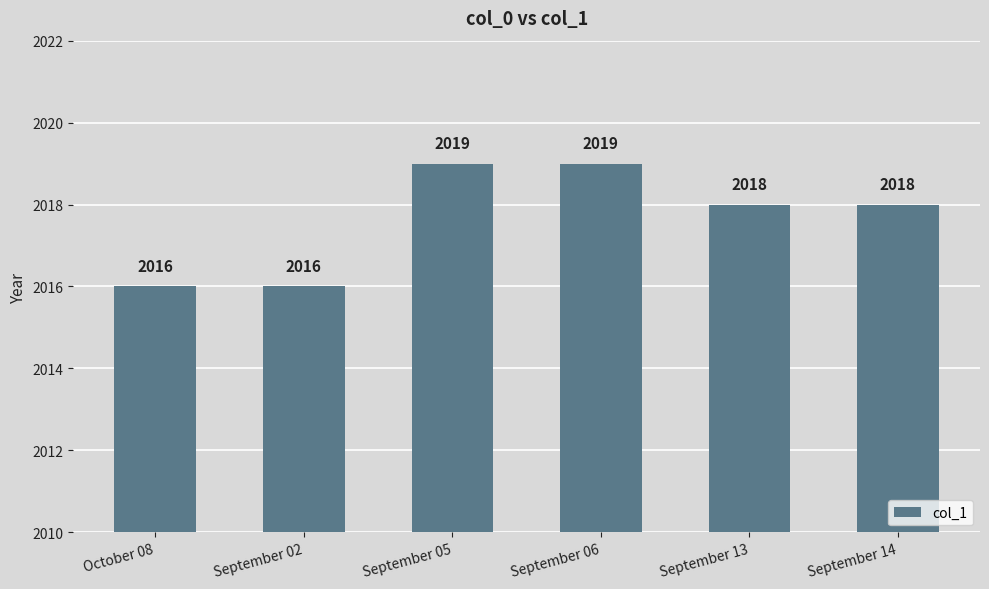

Reading left to right, list all the values displayed in this chart.

2016	2016	2019	2019	2018	2018